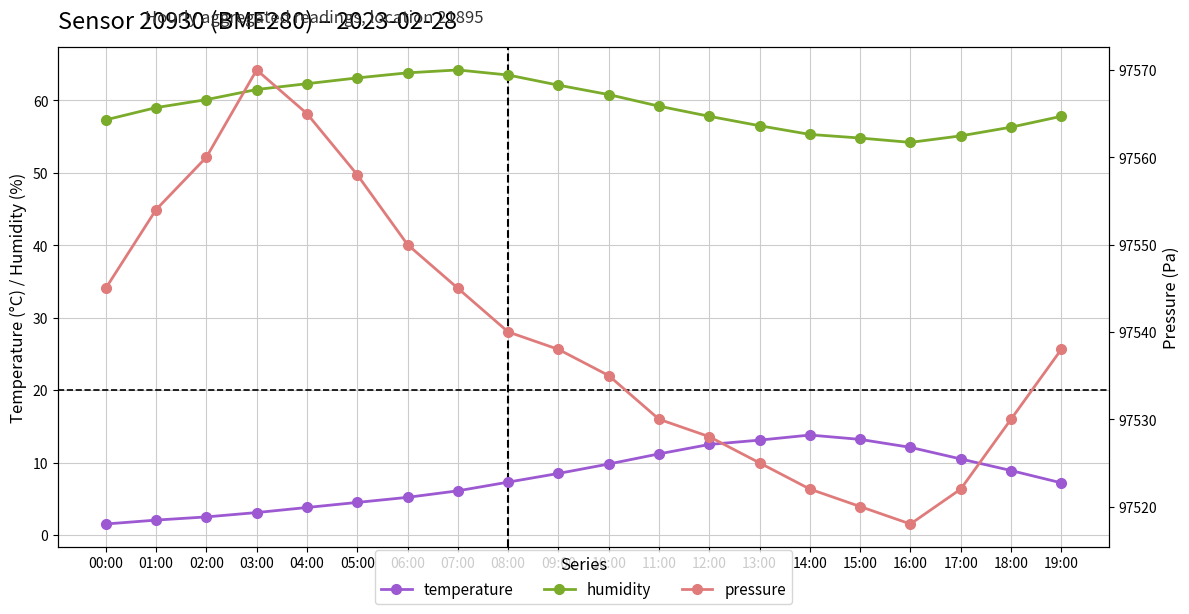

Where is the first local maximum for pressure?

03:00